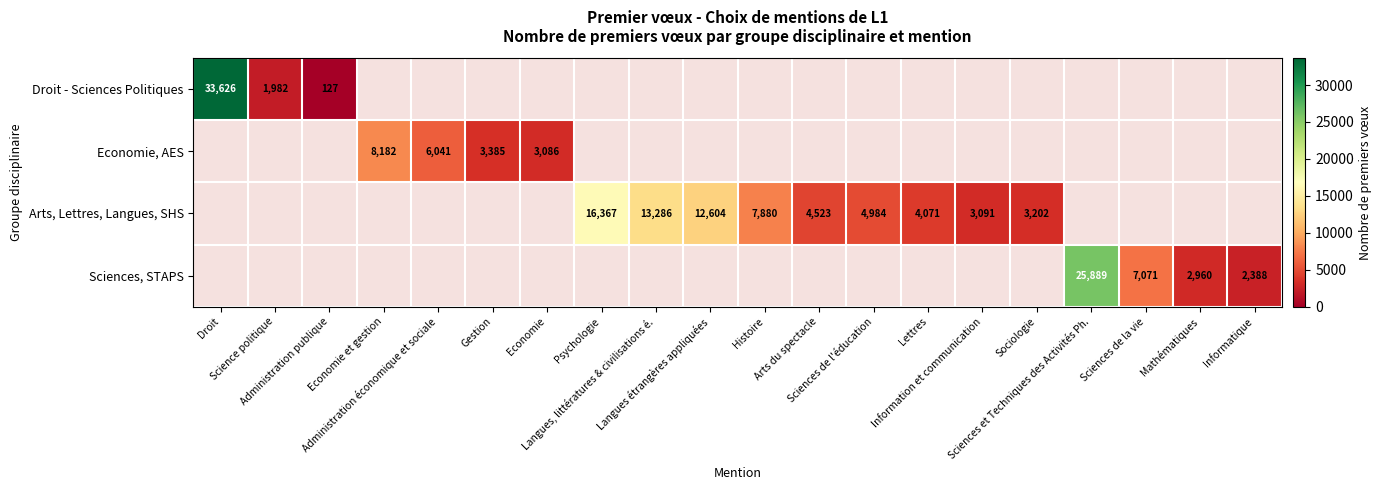

How many distinct data groups are displayed?

4